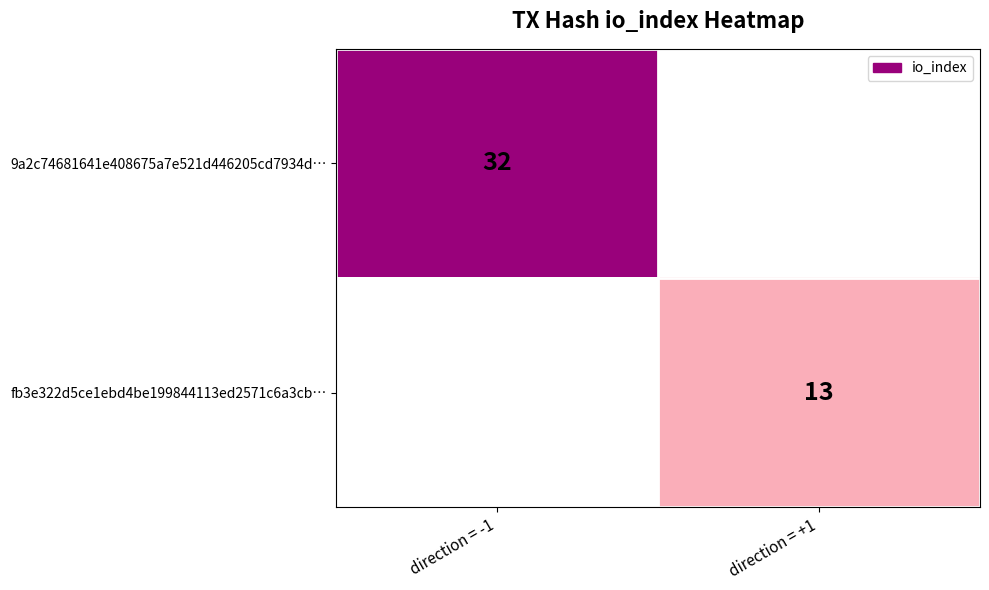

Is it true that 9a2c74681641e408675a7e521d446205cd7934d… equals 32 at direction = -1?

True